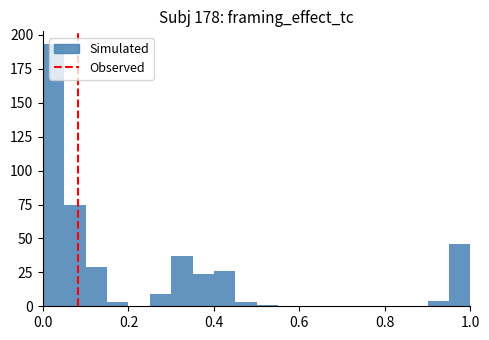

Around what value on the x-axis is the tallest bar? Give the approximate position of its centre, as read against the axis.

0.02